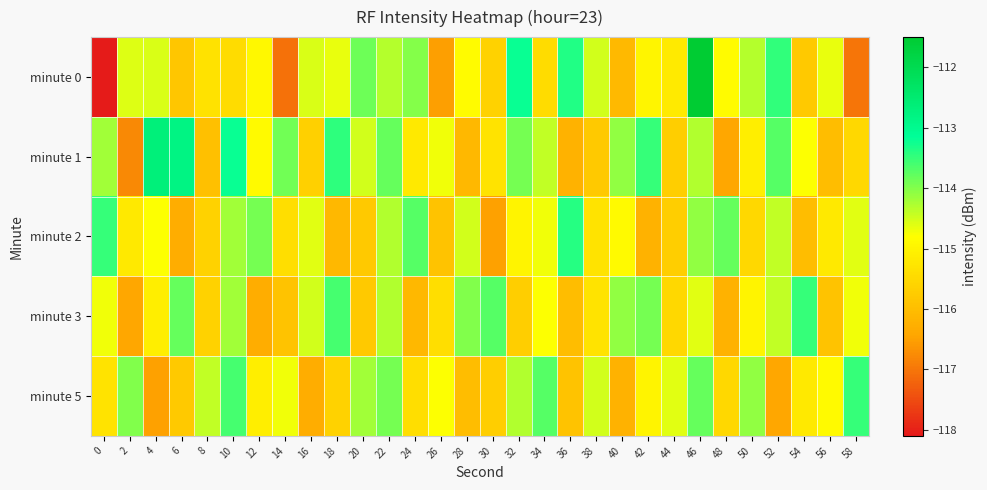

How many distinct data groups are displayed?

5